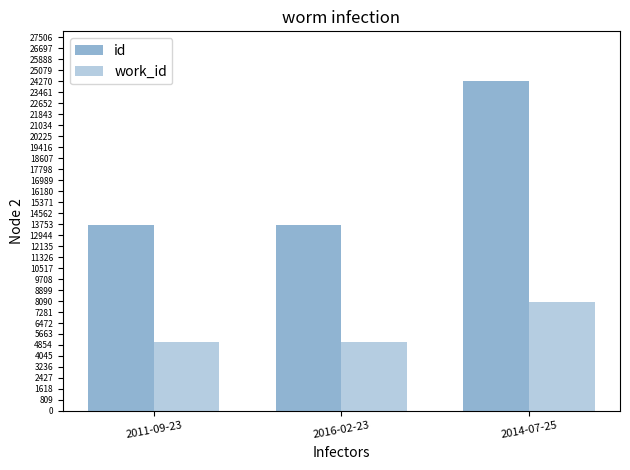

How many series are shown in this chart?

2